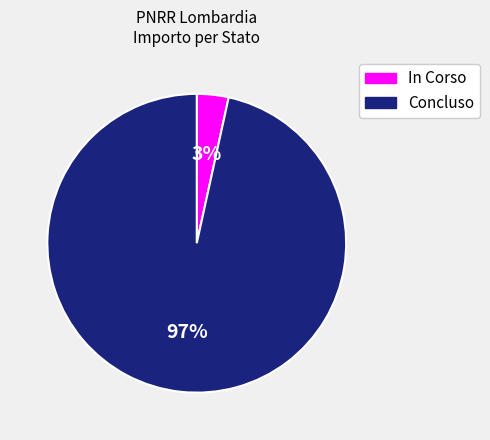

To the nearest percent, what portion does Concluso represent?

97%